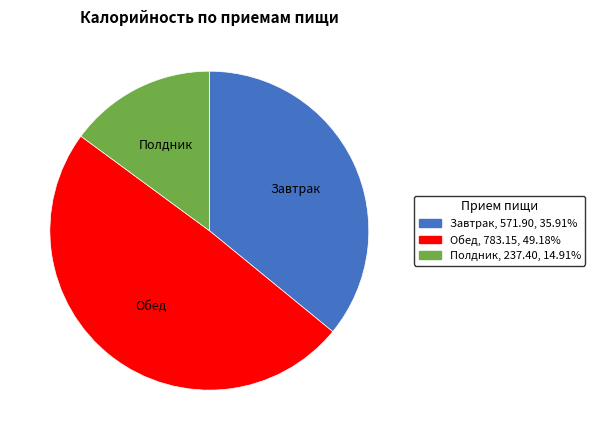

Between Обед and Завтрак, which is larger?

Обед